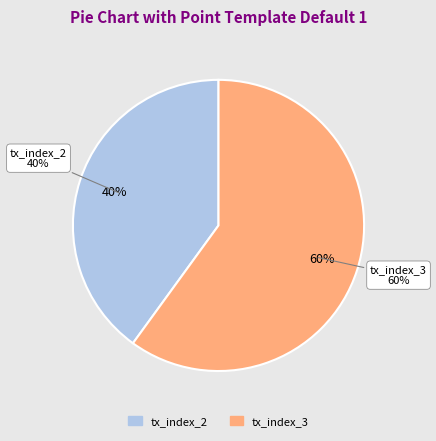

Which category has the biggest portion of the pie?

tx_index_3